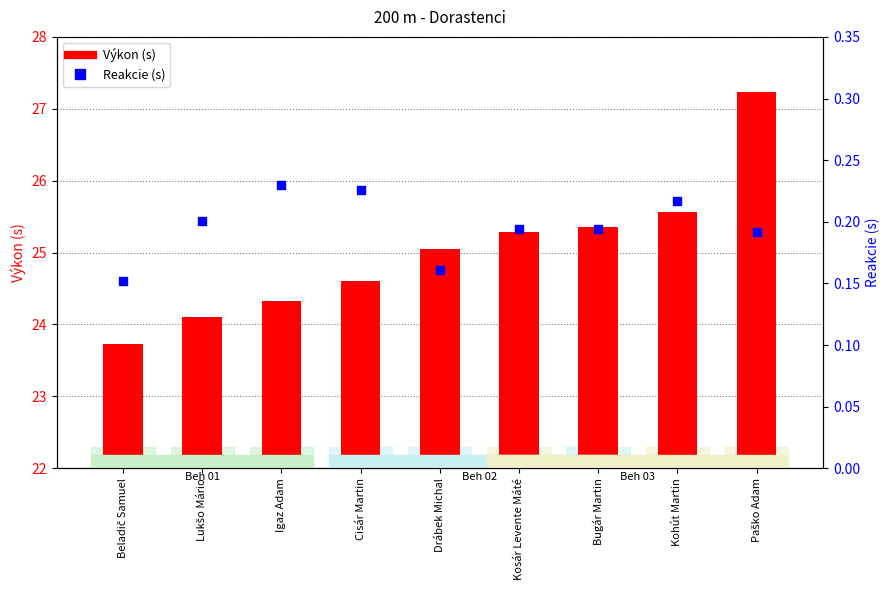

Which series contains the lowest Y value?

Reakcie (s)